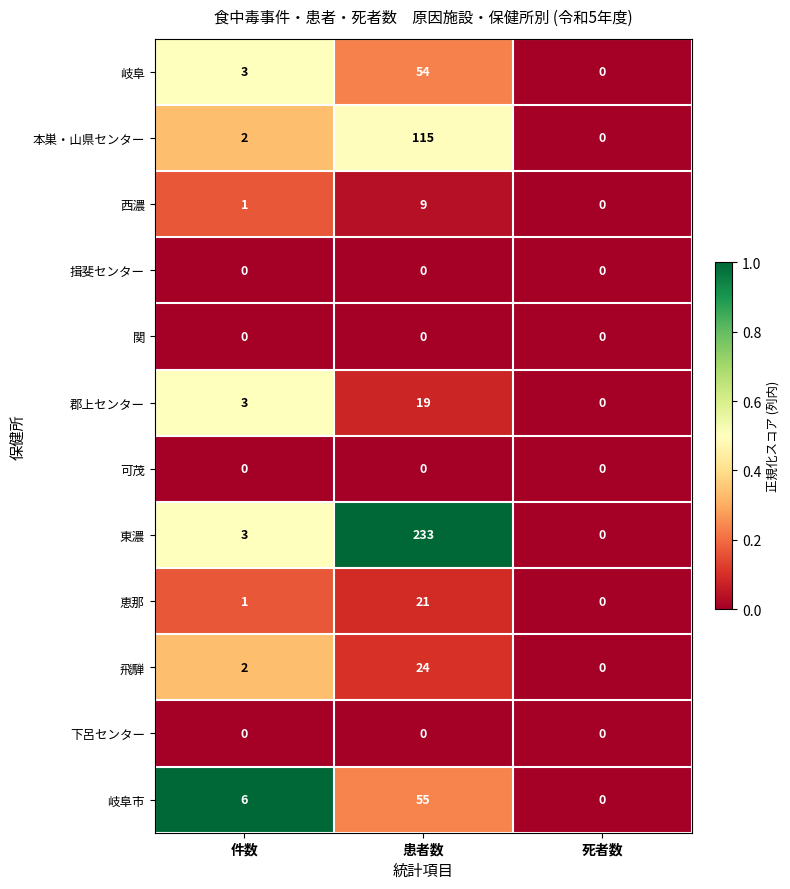

Is it true that 本巣・山県センター equals 2 at 件数?

True